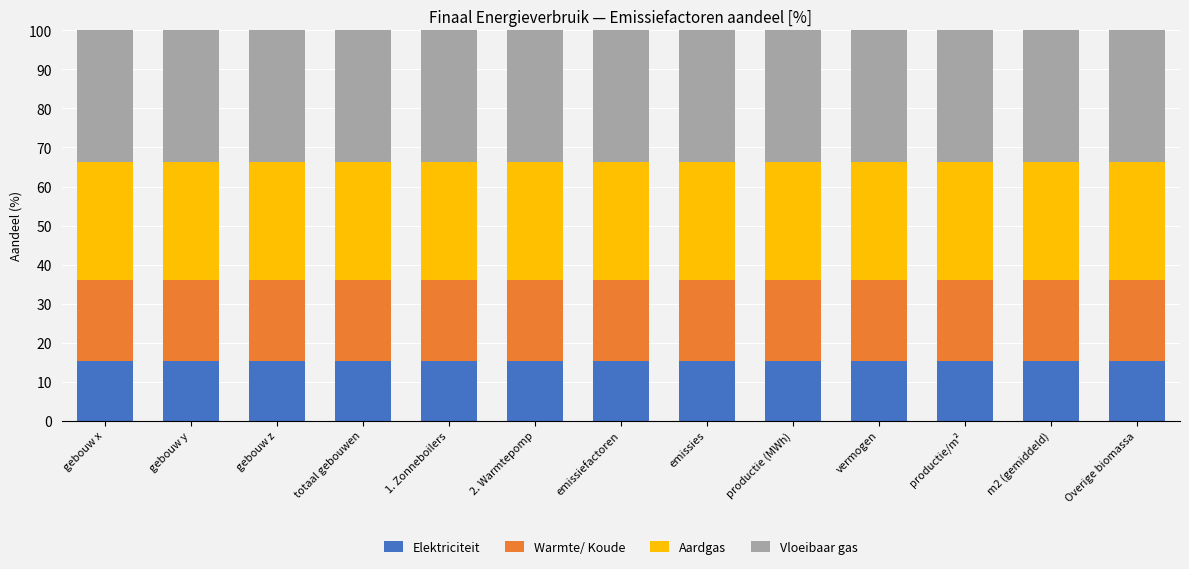

What is the highest value of the Elektriciteit series?

15.2